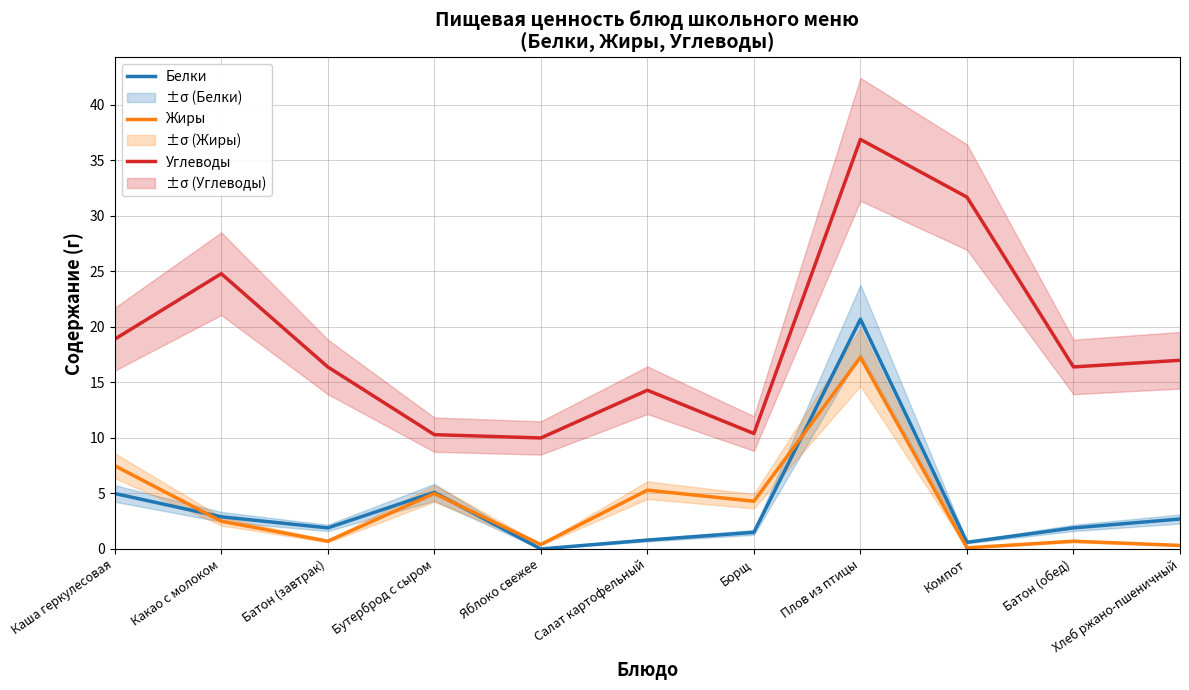

How many values in the Углеводы series are below 16?

4